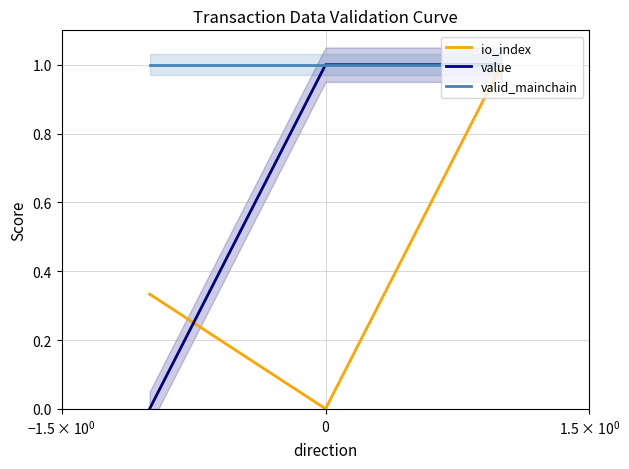

Rank the series by their average value, from highest to lowest.

valid_mainchain, value, io_index